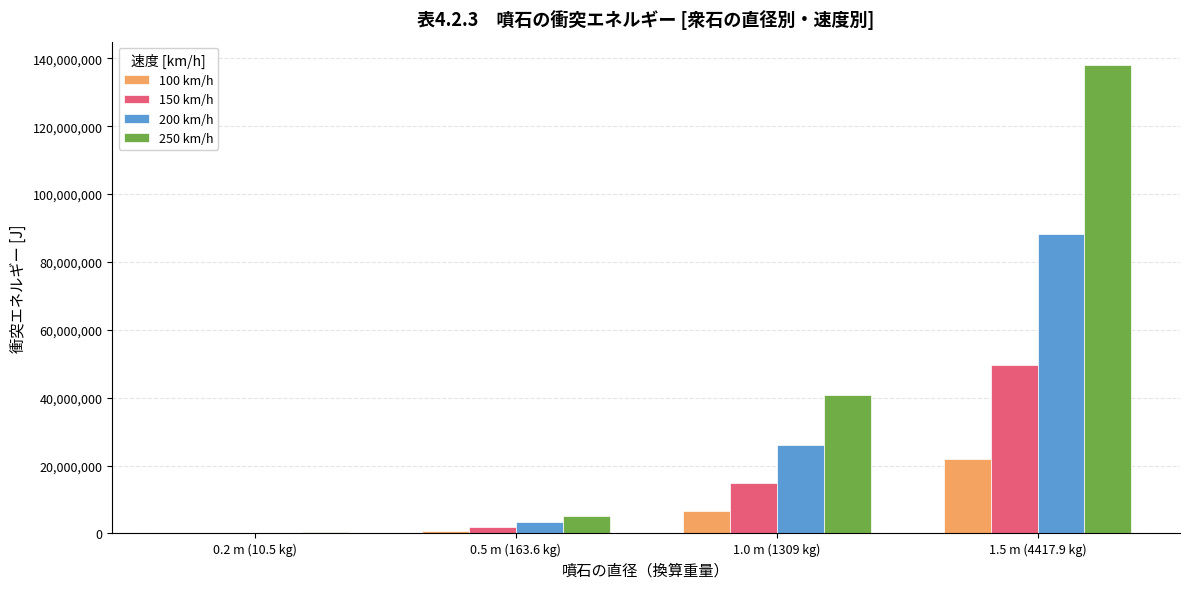

Which label corresponds to the largest value in the chart?

1.5 m (4417.9 kg)